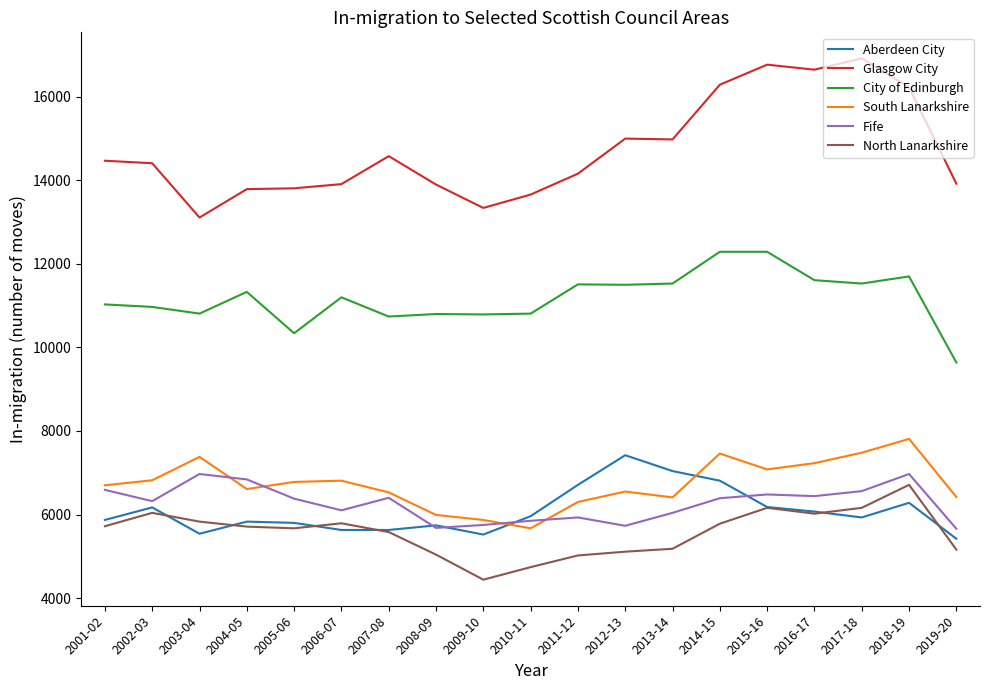

The value of South Lanarkshire at 2017-18 is 2103. True or false?

False